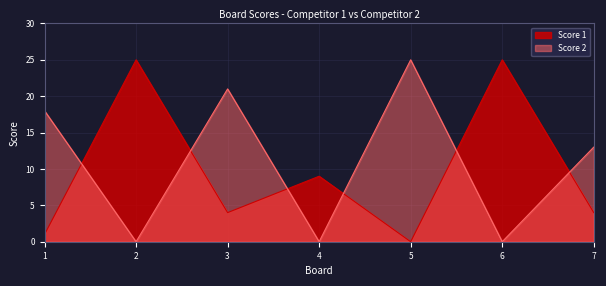

The Score 1 series shows 41 at 6. True or false?

False